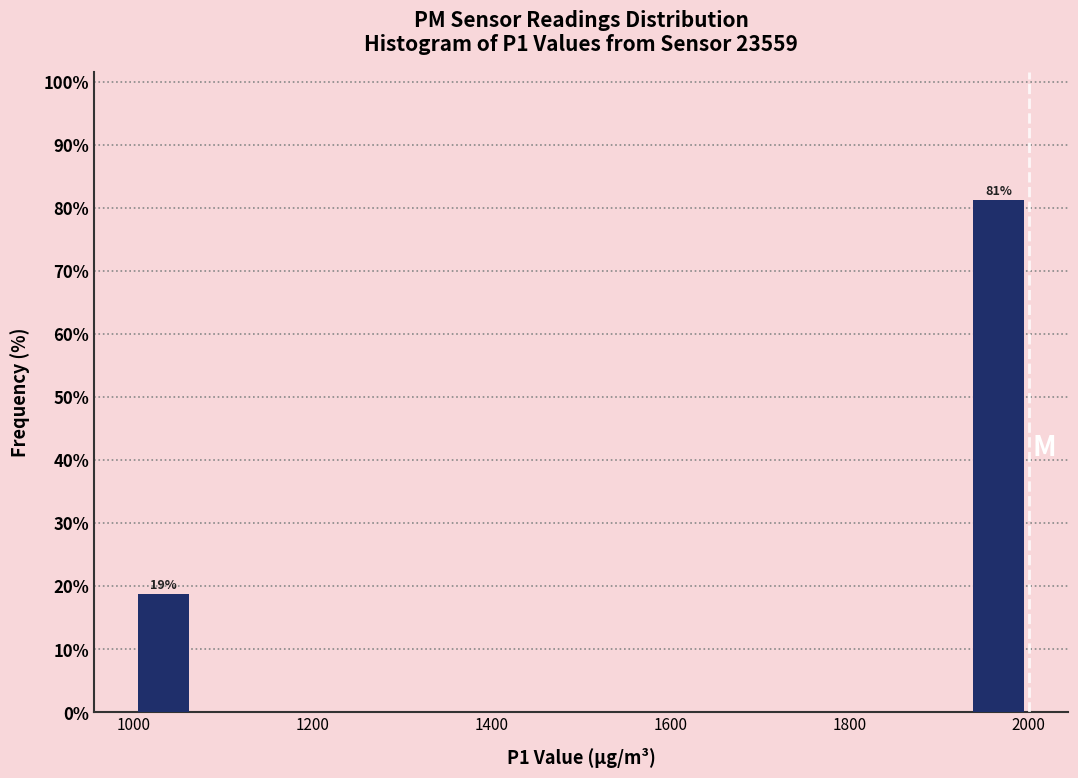

Around what value on the x-axis is the tallest bar? Give the approximate position of its centre, as read against the axis.

1960